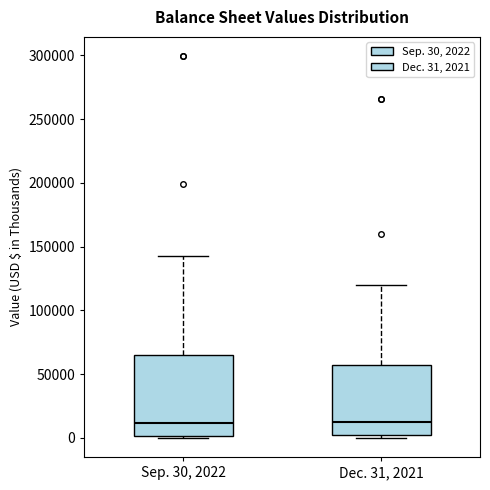

Reading left to right, read every box against the y-axis: the position of its median line, the range the box covers, and the ends of its whiskers. The values are not printed on the chart, so give them approximately, as read against the axis.

Sep. 30, 2022: median 10000, box 0 to 65000, whiskers 0 to 145000
Dec. 31, 2021: median 15000, box 0 to 55000, whiskers 0 (just below the box's lower edge) to 120000